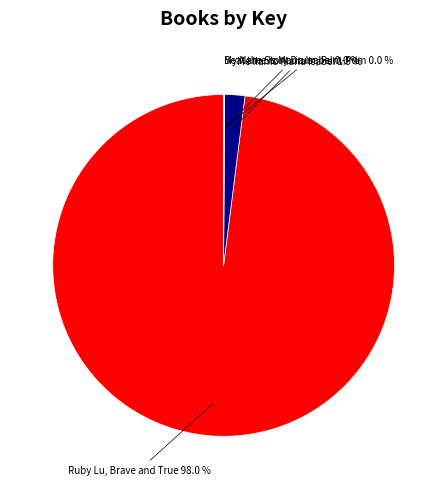

Which slice is the largest?

Ruby Lu, Brave and True